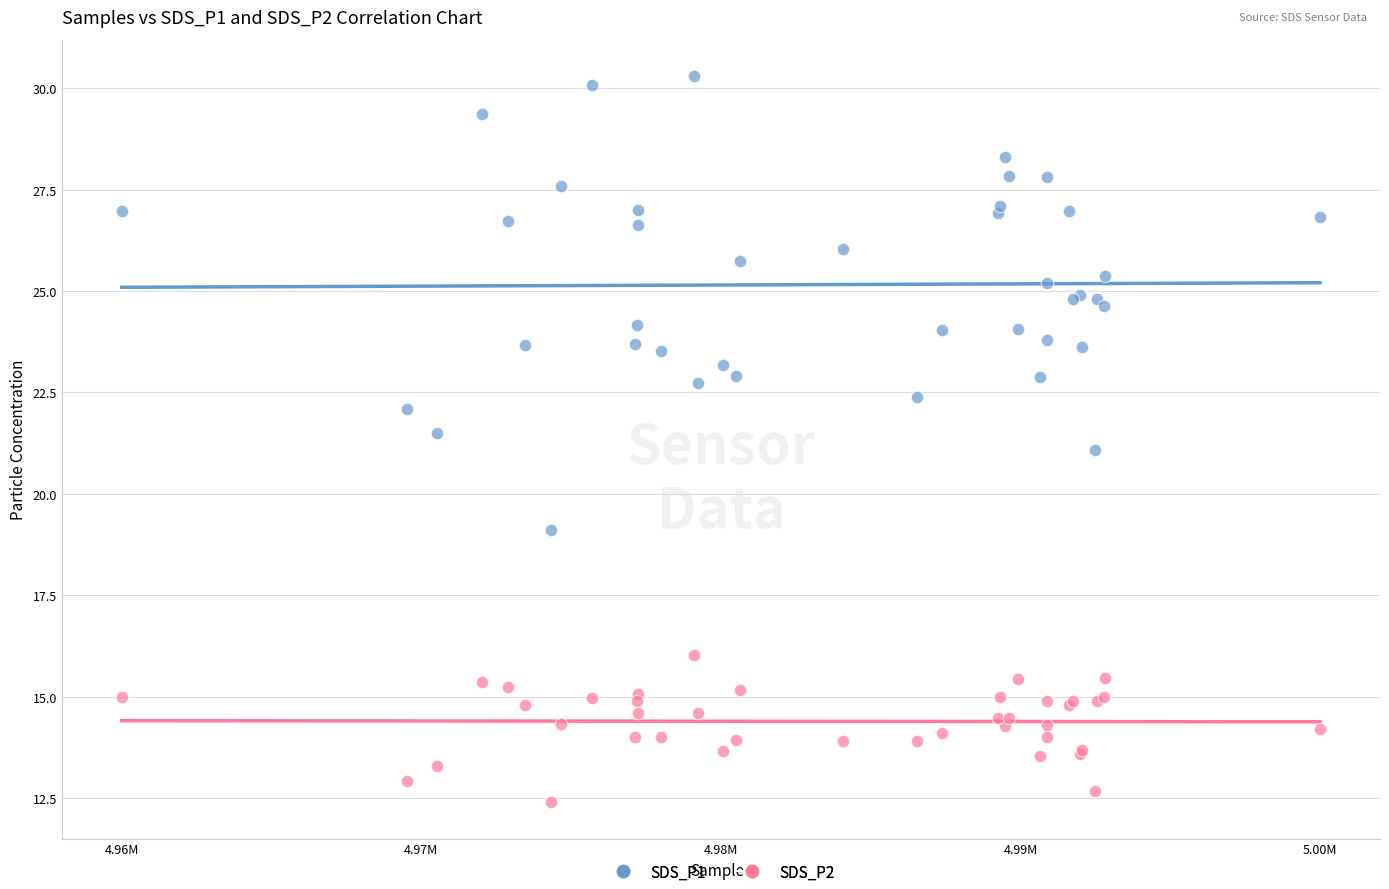

What are all the series names shown in the legend?

SDS_P1, SDS_P2